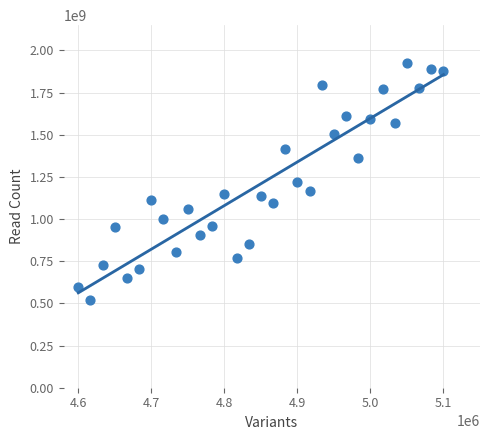

What is the range of Y values (max minus min)?

1402792463.9